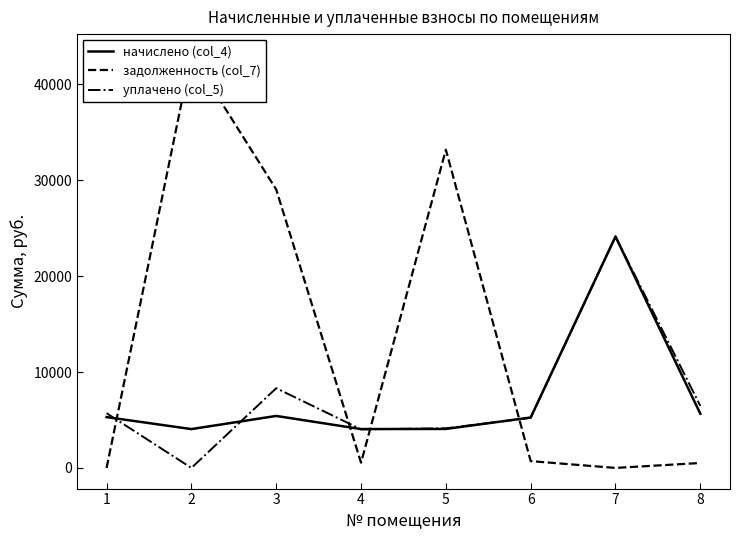

True or false: начислено (col_4) has a value of 5423.2 at 3.

True